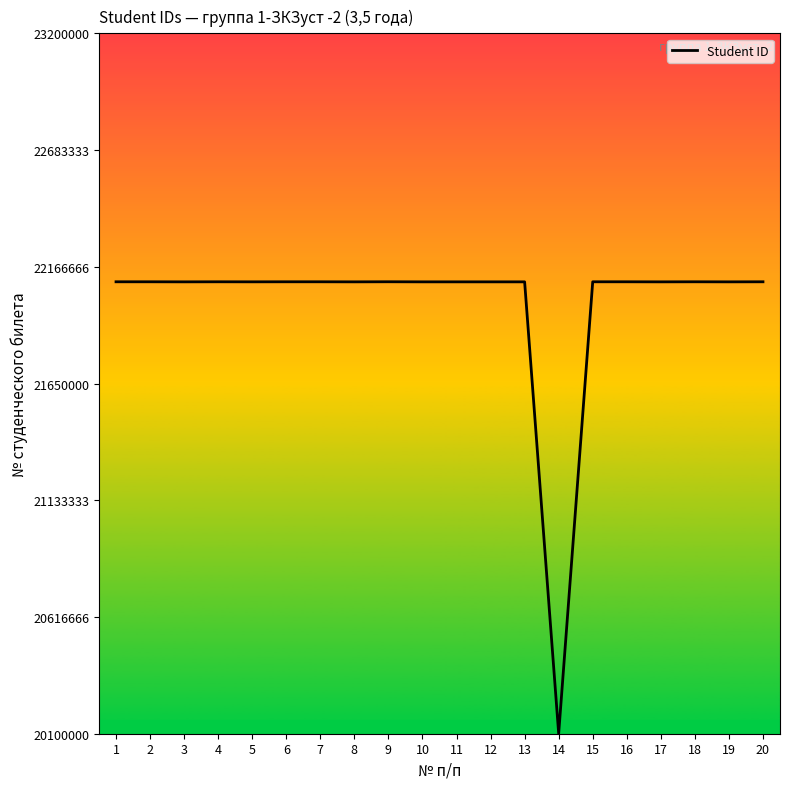

What is the greatest value displayed?

22100423